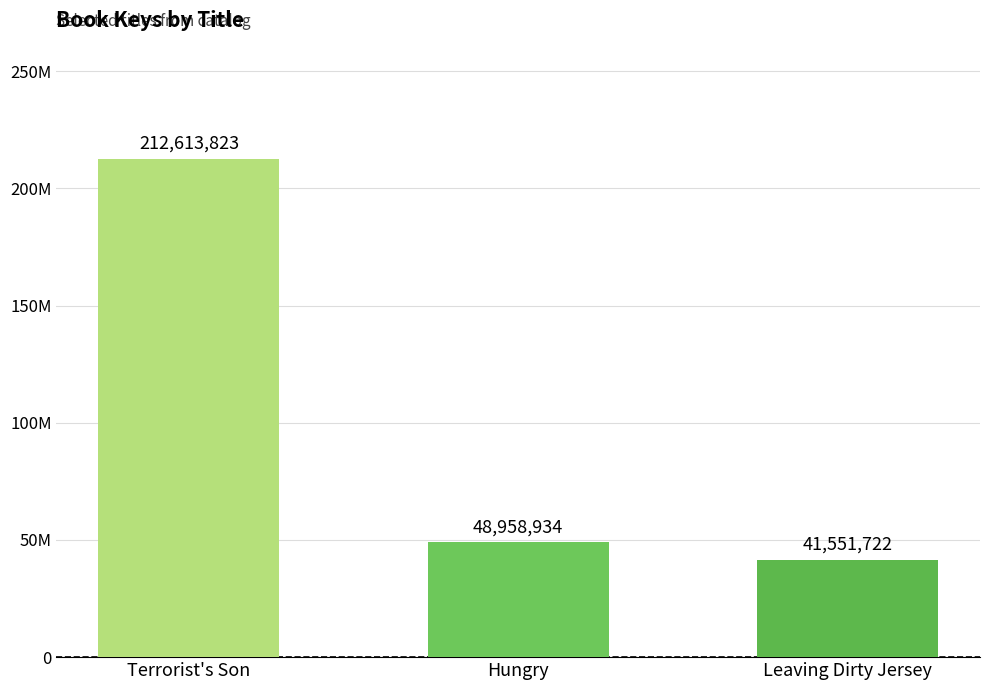

The value at Hungry is 81064698. True or false?

False